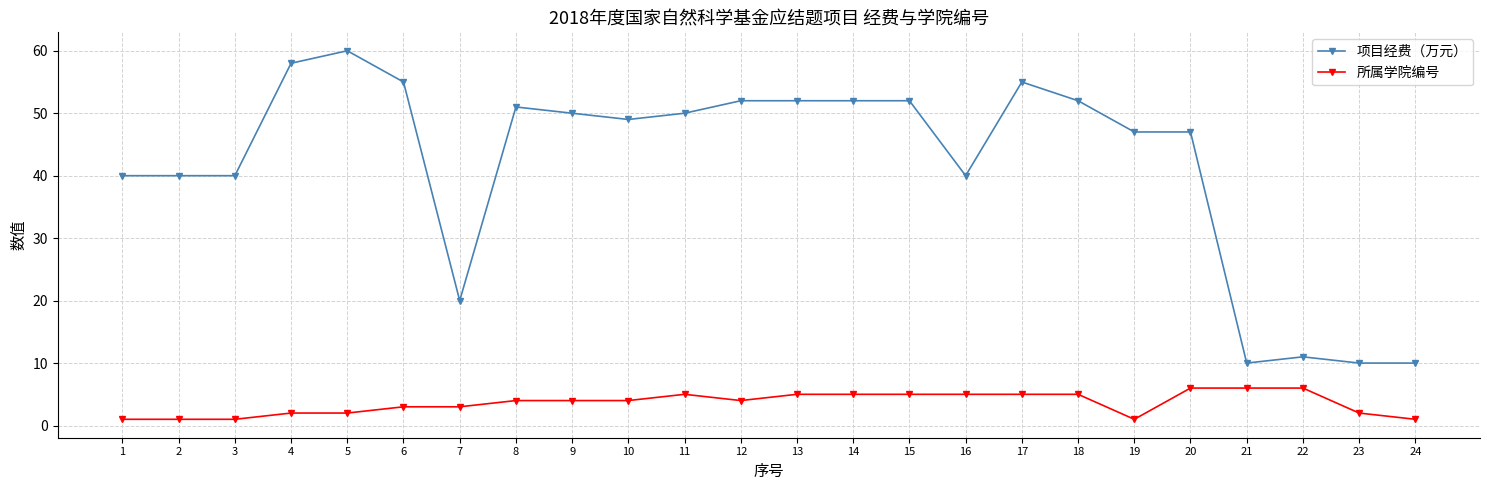

True or false: 项目经费（万元） has more than 2 points higher than both neighbors.

True